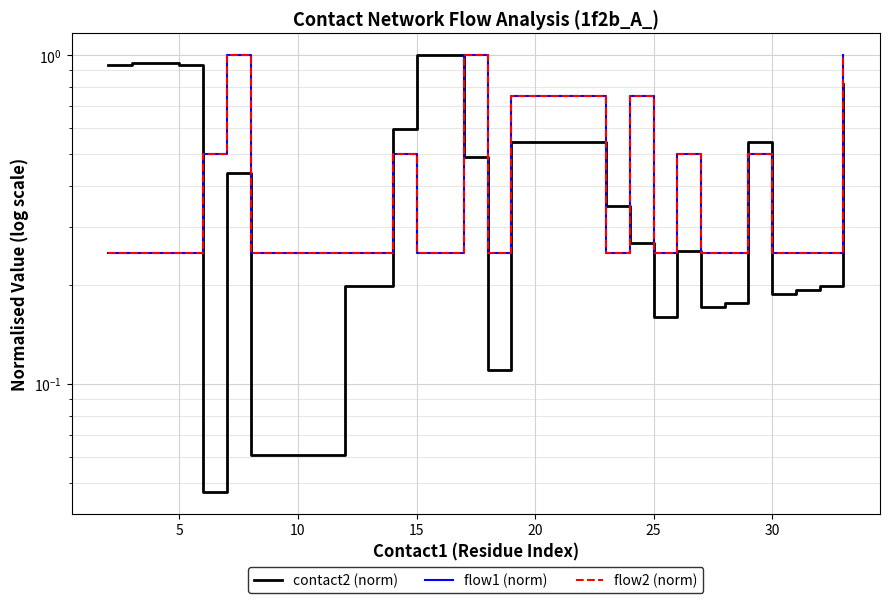

The value of flow2 (norm) at 35 is 0.3. True or false?

False